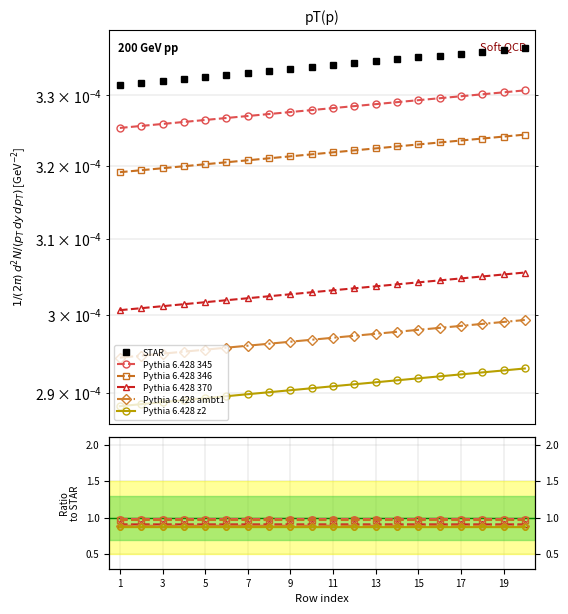

True or false: Pythia 6.428 346 and Pythia 6.428 370 cross at least once.

False